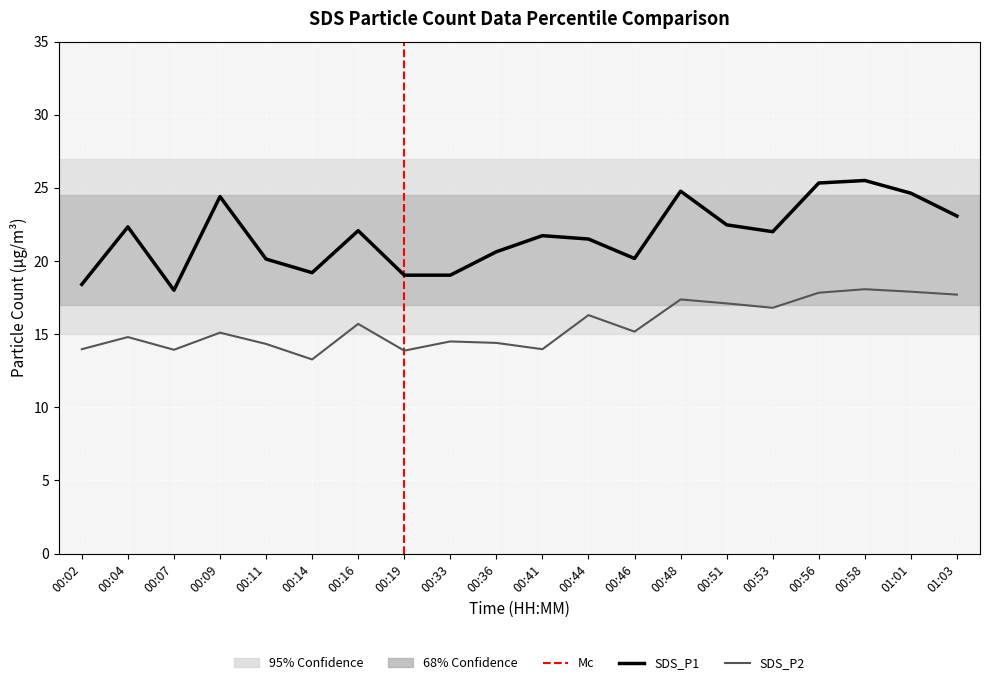

Which series has the largest total across all categories?

SDS_P1